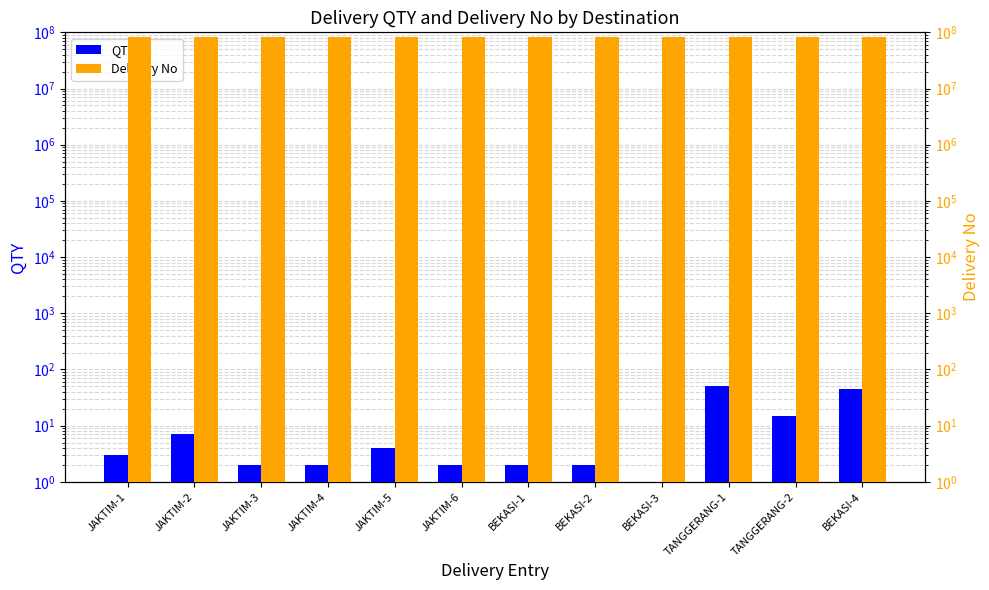

At which category is the sum across all series the highest?

TANGGERANG-1